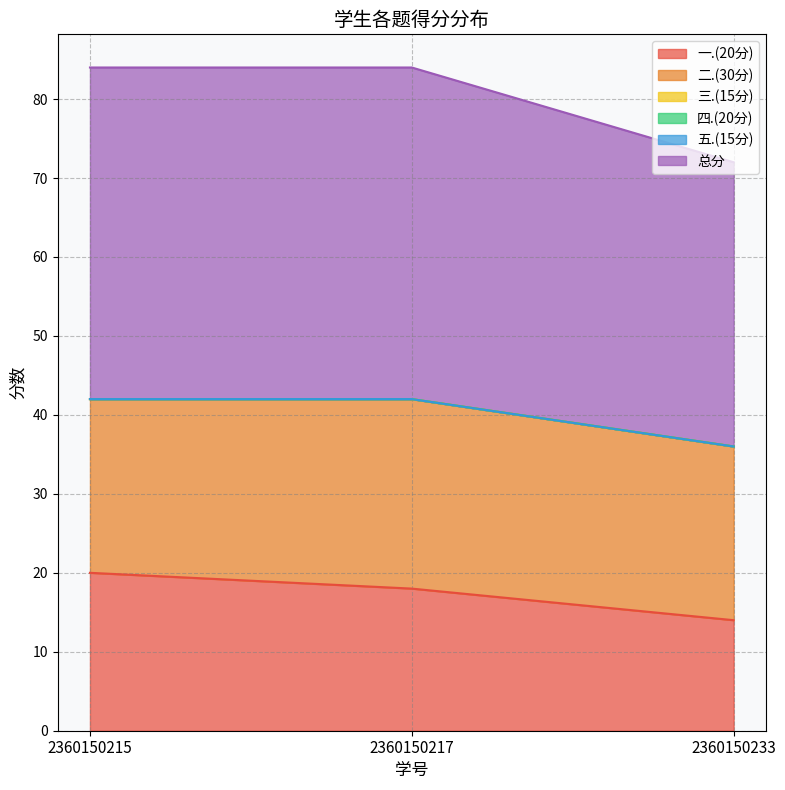

What is the total value across all series at 2360150215?

84